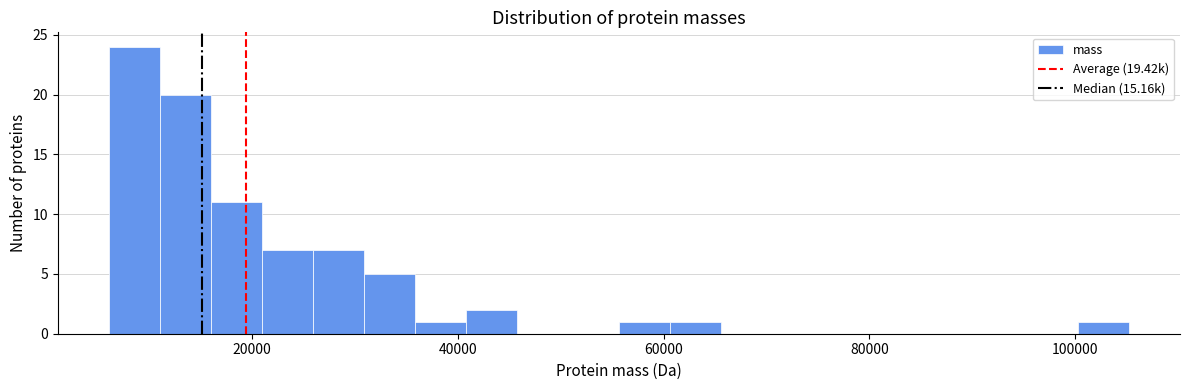

Around what value on the x-axis is the tallest bar? Give the approximate position of its centre, as read against the axis.

8000